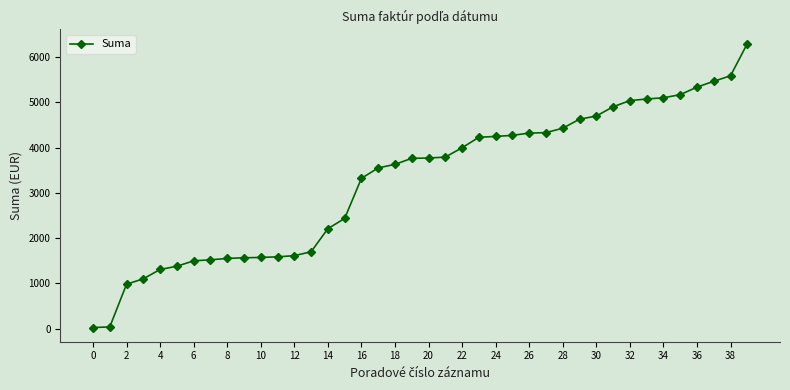

What is the smallest value displayed?

23.5